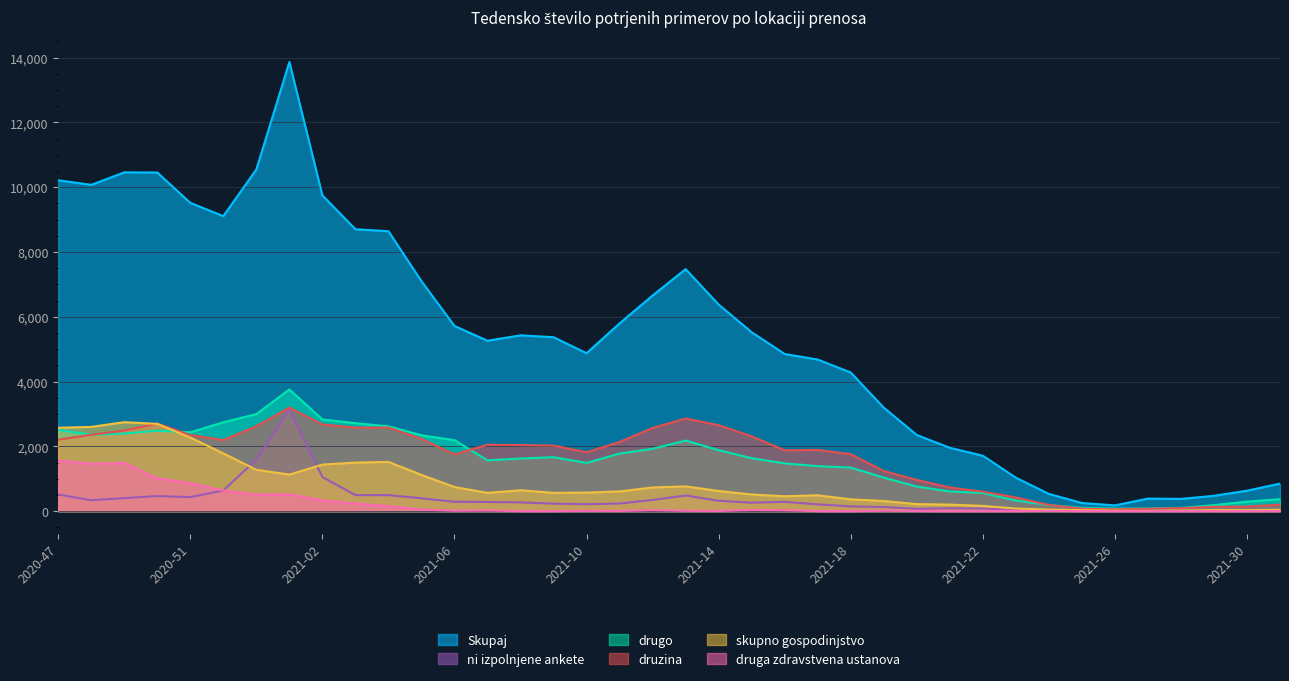

What is the sum of the skupno gospodinjstvo values at 2021-19 and 2021-10?

885